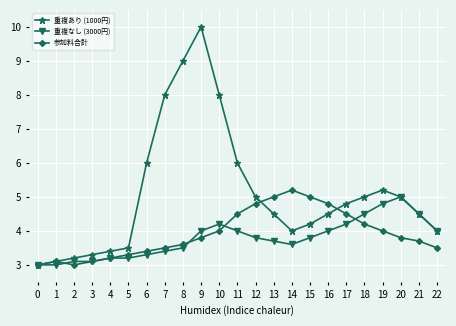

What is the value of the 参加料合計 point at the 2nd from the left?

3.1